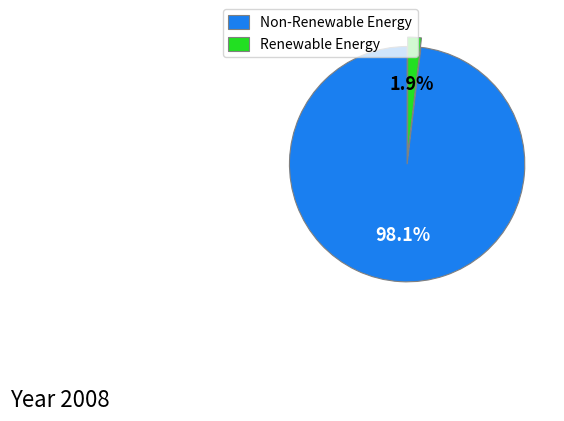

To the nearest percent, what is the difference between the largest and smallest slice percentages?

96%